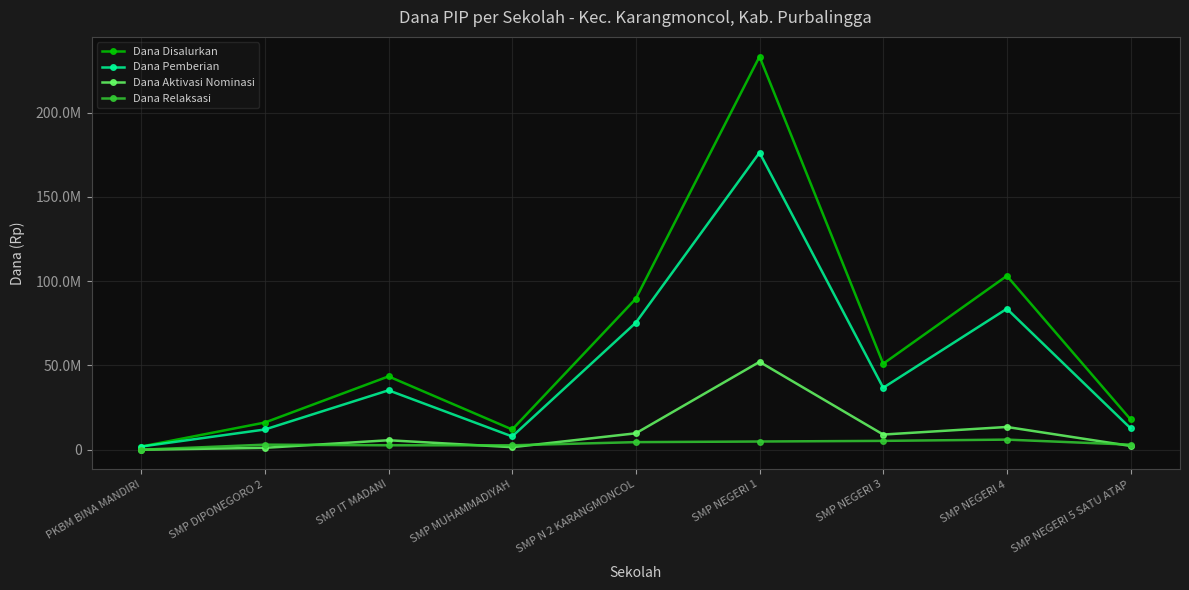

True or false: Dana Disalurkan has a value of 2976595 at PKBM BINA MANDIRI.

False